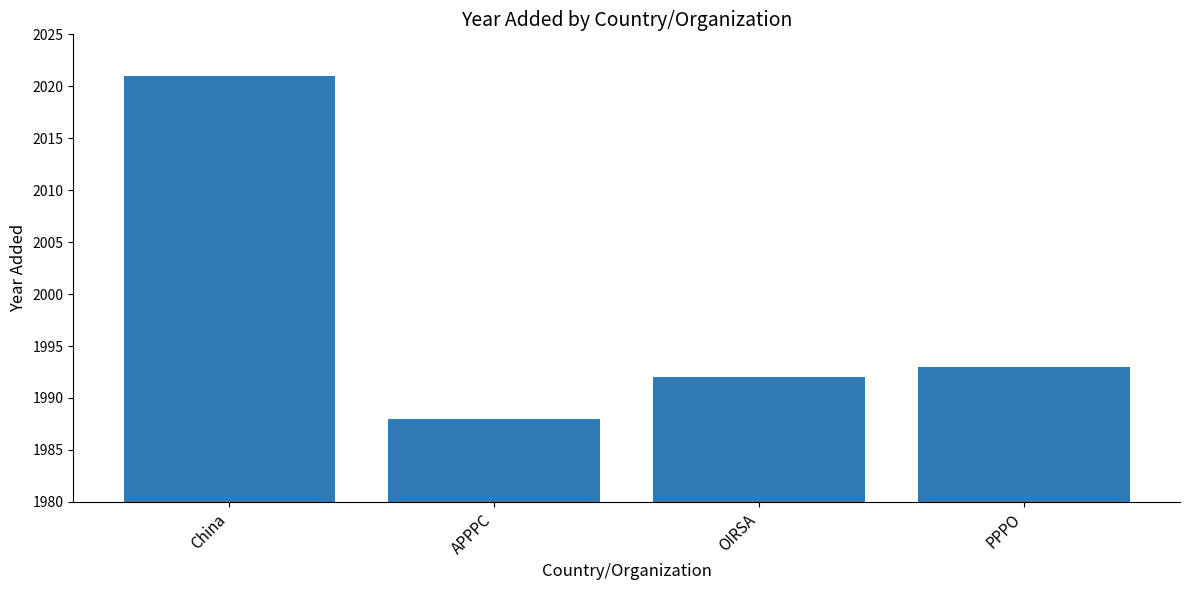

Reading left to right, list all the values displayed in this chart.

2021	1988	1992	1993